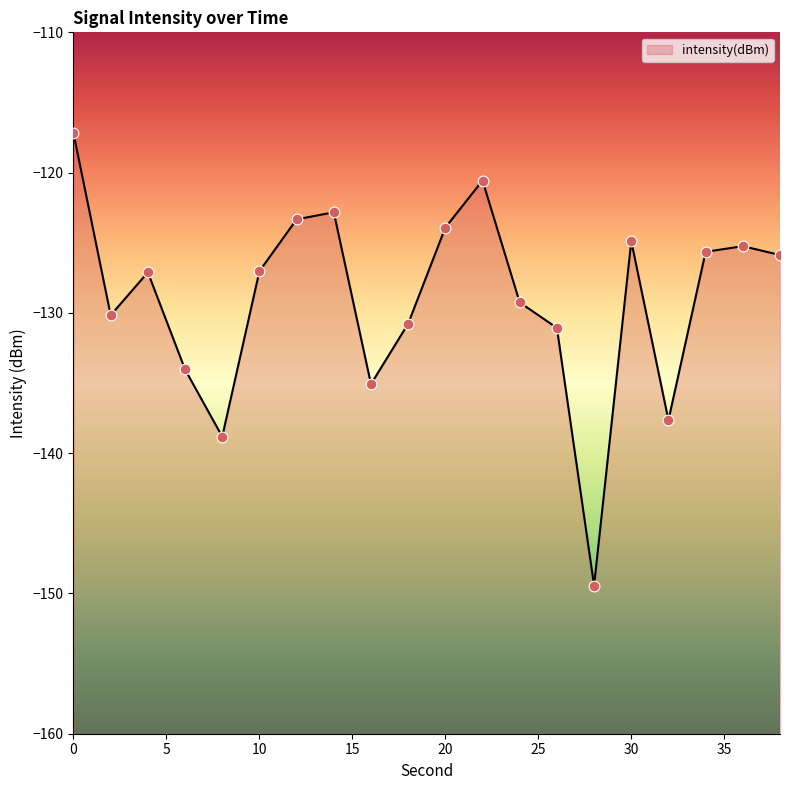

What is the change in value from 2 to 16?

-4.9